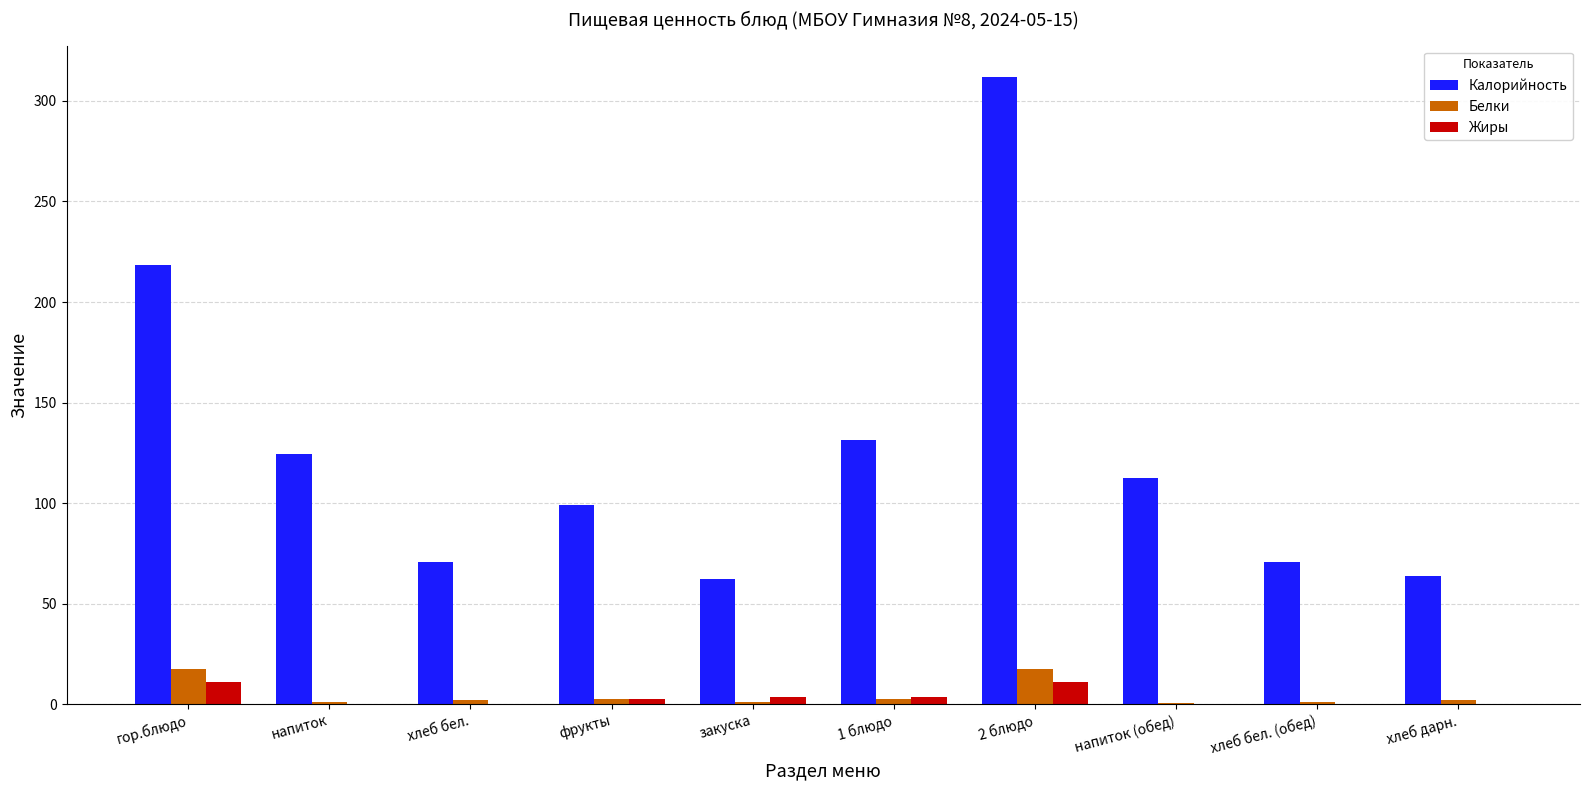

What is the sum of all Белки values?

48.5